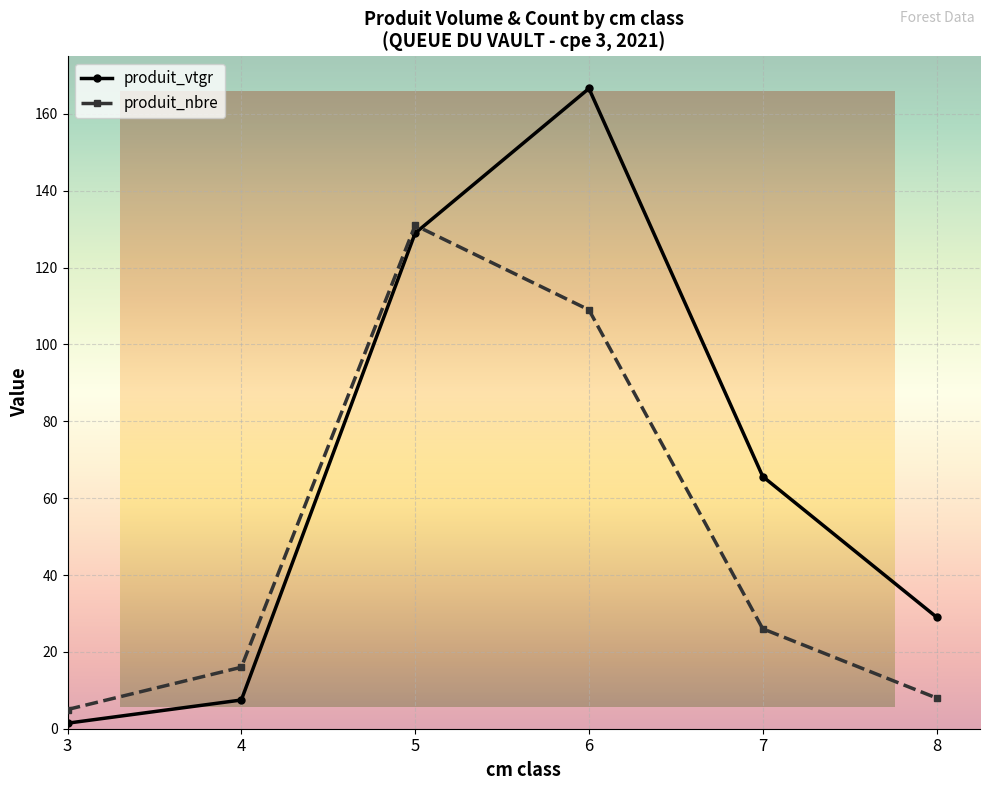

How many data points in produit_nbre are less than 26?

3